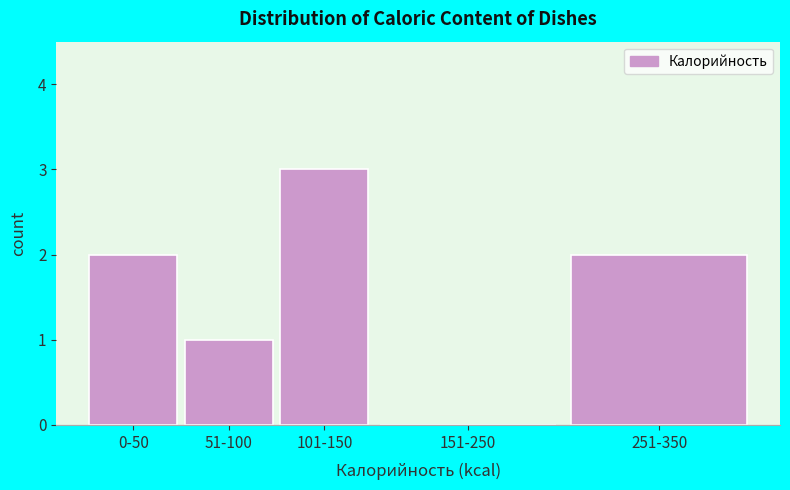

Reading left to right, transcribe all the data shown in this chart.

0-50=2	51-100=1	101-150=3	151-250=0	251-350=2